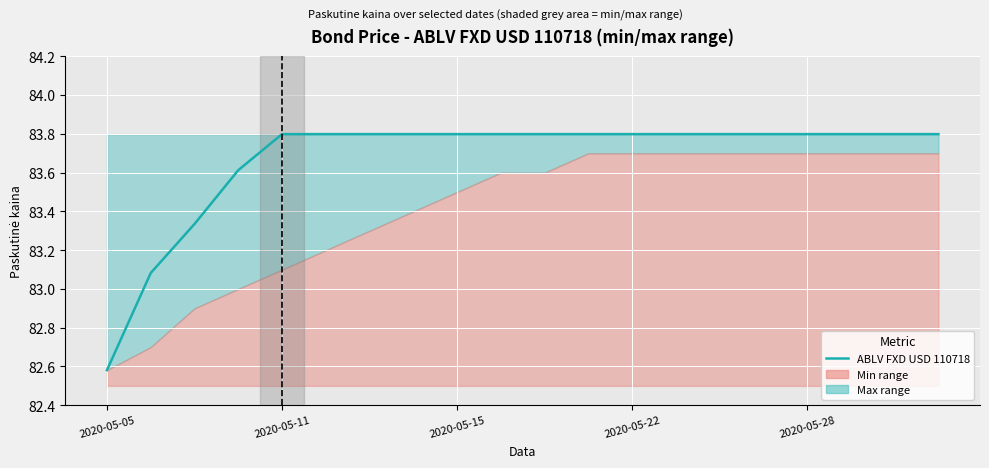

Approximately how many times larger is the value at 19 compared to 8?

1.0